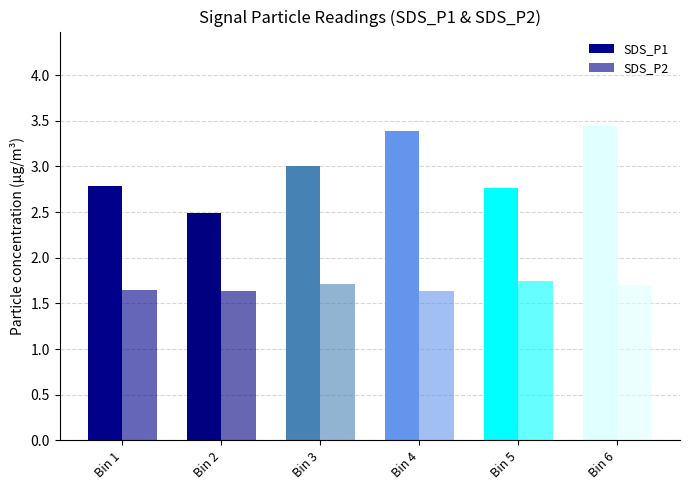

What is the value of the SDS_P2 bar at the 1st from the left?

1.6